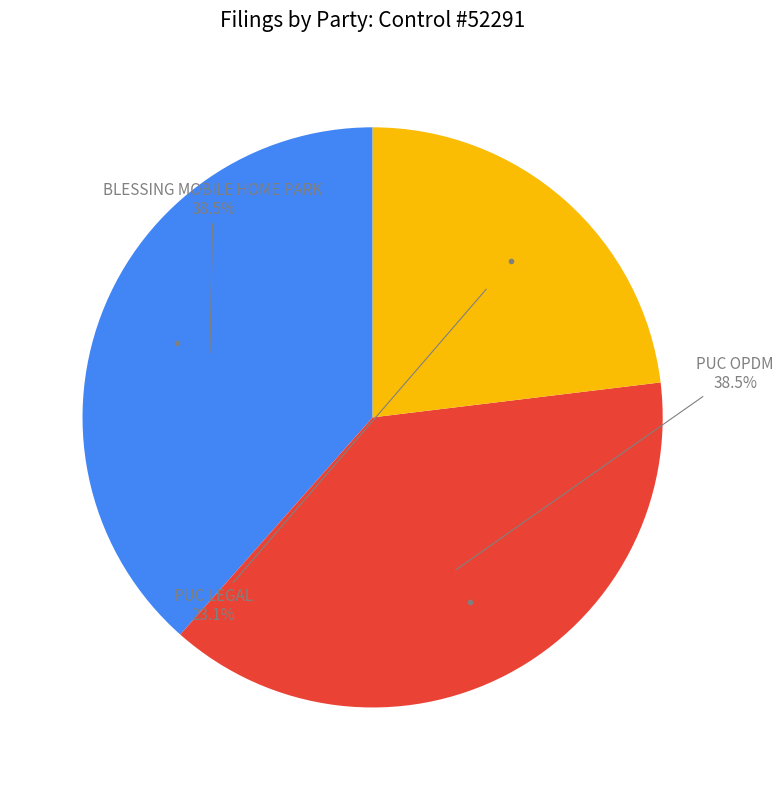

Does any single category account for the majority?

No